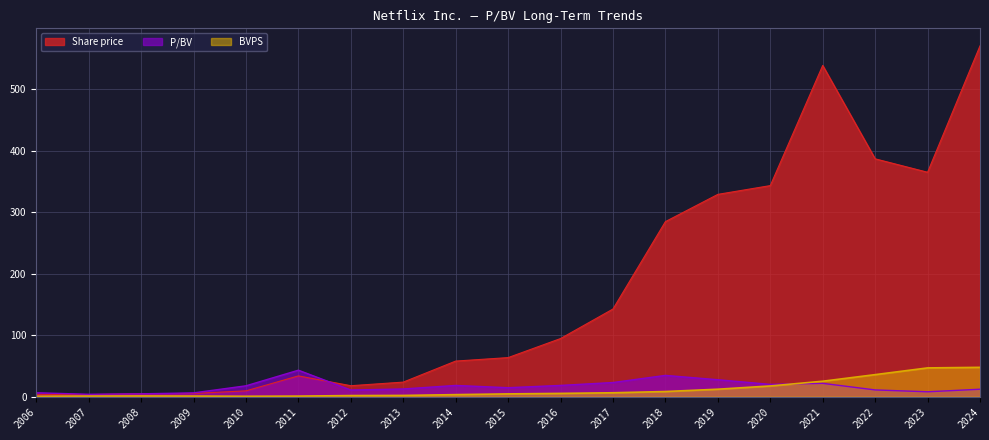

Reading left to right, transcribe all the data shown in this chart.

P/BV: 2006=6.2	2007=3.7	2008=4.5	2009=6.0	2010=17.5	2011=42.9	2012=10.7	2013=12.4	2014=18.1	2015=14.4	2016=18.2	2017=22.9	2018=34.5	2019=27.4	2020=19.9	2021=21.6	2022=10.8	2023=7.8	2024=12.0
Share price: 2006=3.6	2007=3.2	2008=4.5	2009=5.1	2010=9.3	2011=33.6	2012=17.7	2013=23.5	2014=57.8	2015=63.4	2016=94.4	2017=142.4	2018=284.6	2019=328.9	2020=343.2	2021=538.6	2022=386.7	2023=364.9	2024=570.4
BVPS: 2006=0.6	2007=0.9	2008=1.0	2009=0.8	2010=0.5	2011=0.8	2012=1.7	2013=1.9	2014=3.2	2015=4.4	2016=5.2	2017=6.2	2018=8.2	2019=12.0	2020=17.3	2021=25.0	2022=35.7	2023=46.6	2024=47.6